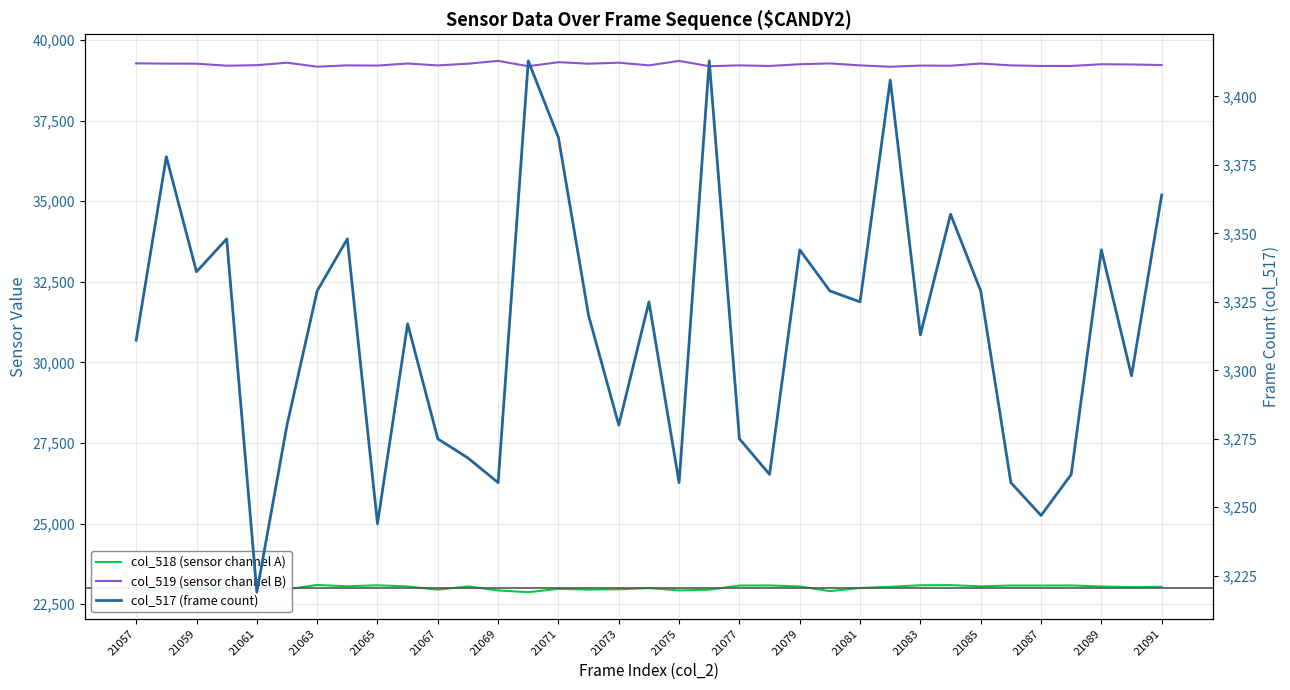

True or false: col_519 (sensor channel B) has a value of 39210 at 21091.

True